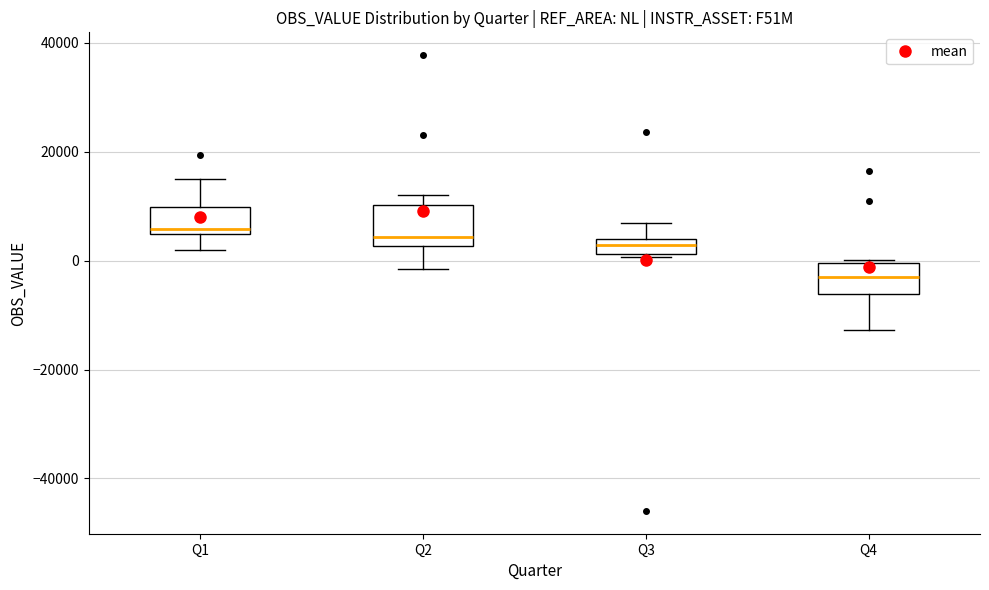

Where does the median line of the box for Q1 sit on the y-axis? The values are not printed on the chart, so give them approximately, as read against the axis.

6000